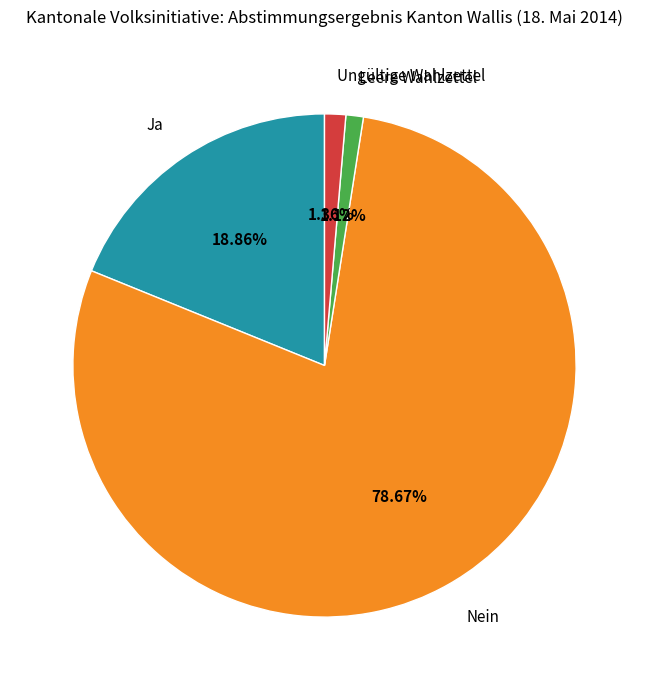

To the nearest percent, what percentage of the pie is Nein?

79%